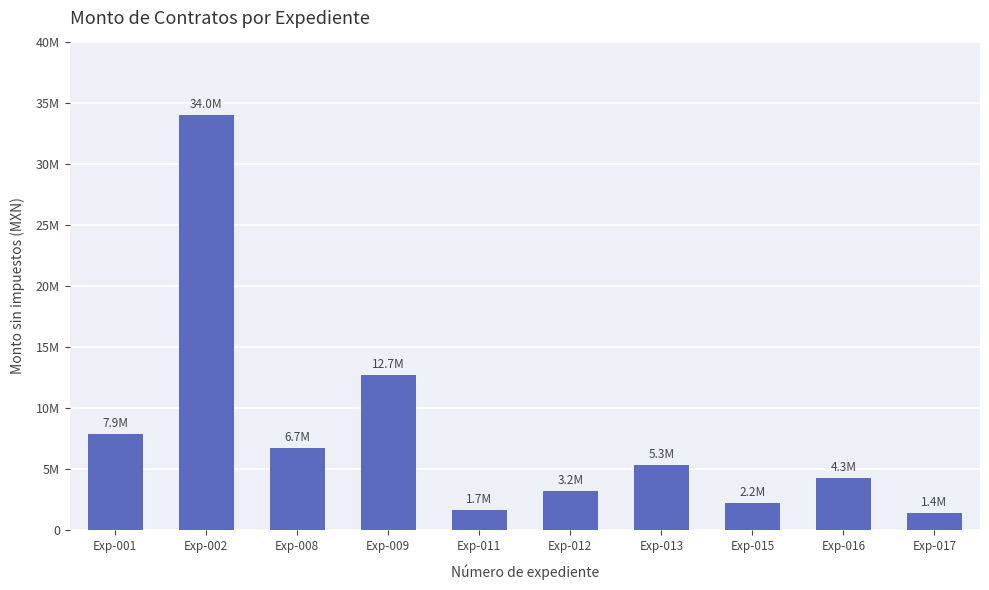

What is the ratio of the value at Exp-012 to the value at Exp-016?

0.7